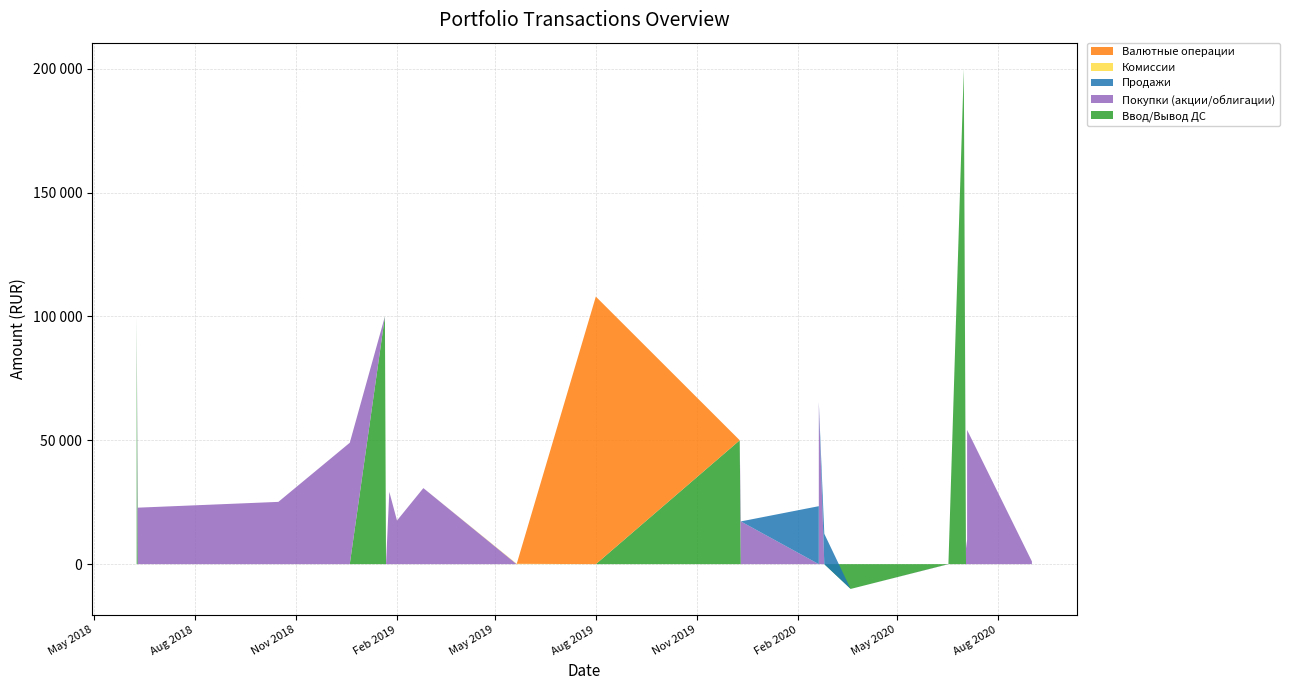

Reading right to left, extract all data points from this chart.

Ввод/Вывод ДС: 0.0	0.0	0.0	0.0	200000.0	0.0	0.0	-10000.0	0.0	0.0	0.0	0.0	50000.0	0.0	0.0	0.0	0.0	0.0	0.0	100000.0	0.0	0.0	0.0	100000.0
Покупки (акции/облигации): 1092.0	54175.0	9858.5	6325.5	0.0	62.8	50.0	0.0	0.0	65430.0	0.0	17250.0	0.0	0.0	0.0	30700.0	17600.0	29200.0	0.0	0.0	49000.0	25137.0	22800.0	0.0
Продажи: 0.0	0.0	0.0	0.0	0.0	0.0	0.0	0.0	12250.0	0.0	23400.0	0.0	0.0	0.0	0.0	0.0	0.0	0.0	0.0	0.0	0.0	0.0	0.0	0.0
Комиссии: 0.0	0.2	0.0	0.0	0.0	0.0	0.0	0.0	0.0	0.0	0.0	0.0	0.0	0.0	149.0	0.0	0.0	0.0	149.0	0.0	0.0	0.0	0.0	0.0
Валютные операции: 0.0	0.0	0.0	0.0	0.0	0.0	0.0	0.0	0.0	0.0	0.0	0.0	0.0	108000.0	0.0	0.0	0.0	0.0	0.0	0.0	0.0	0.0	0.0	0.0